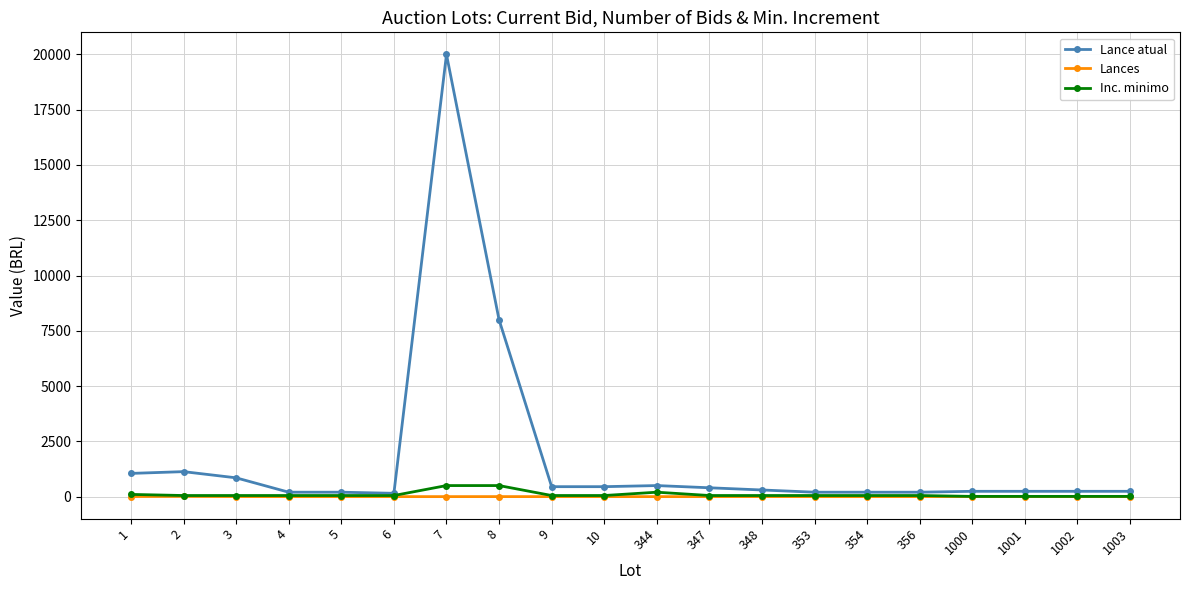

Is the value of Lance atual at 1000 greater than the value of Lances at 1003?

Yes